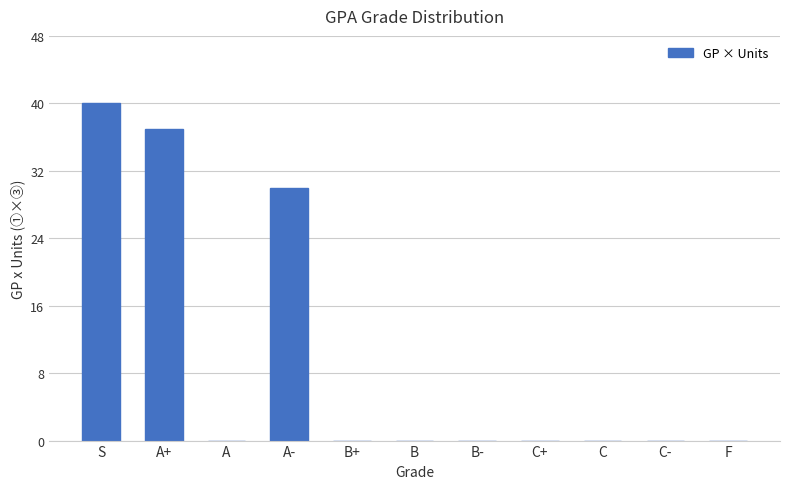

What is the greatest value displayed?

40